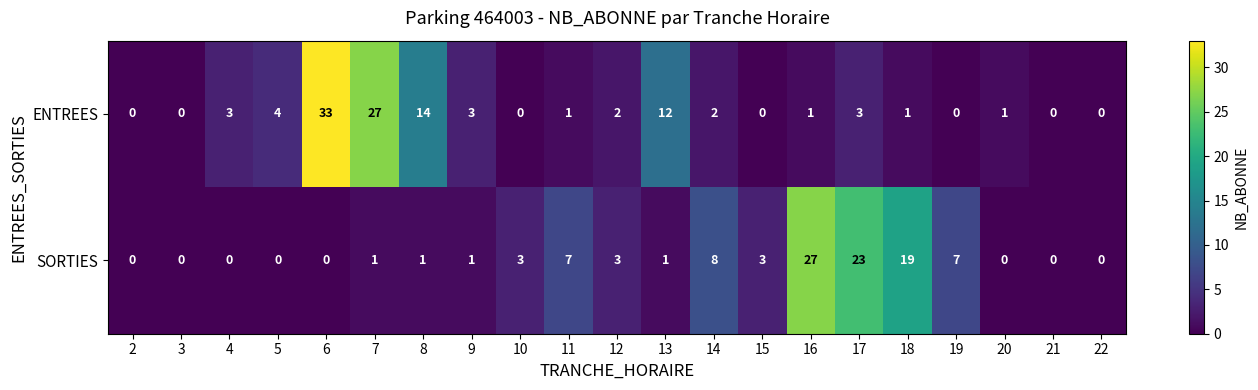

Is it true that SORTIES equals 16 at 22?

False